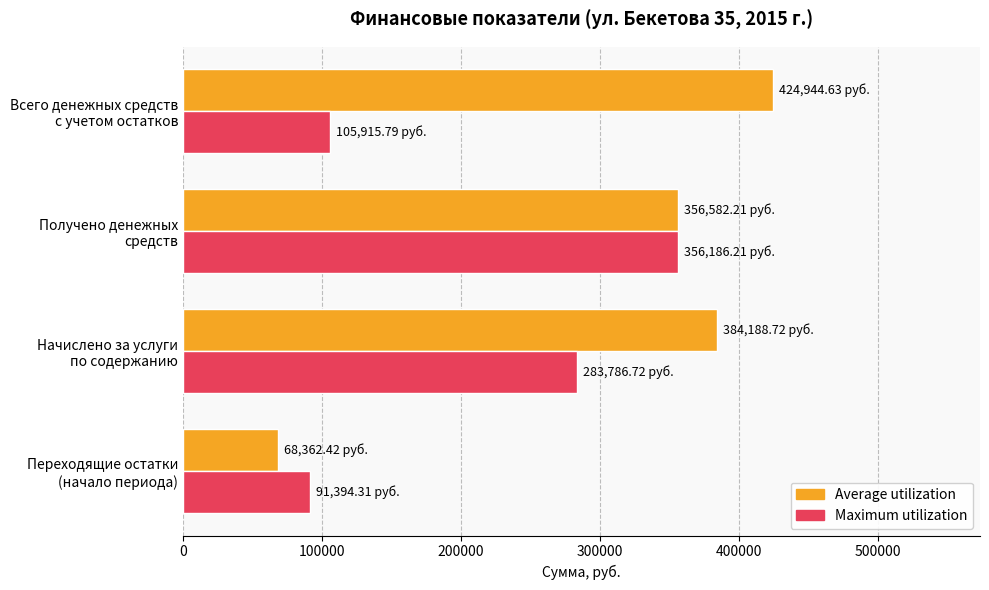

Which series has the widest spread of values?

Average utilization